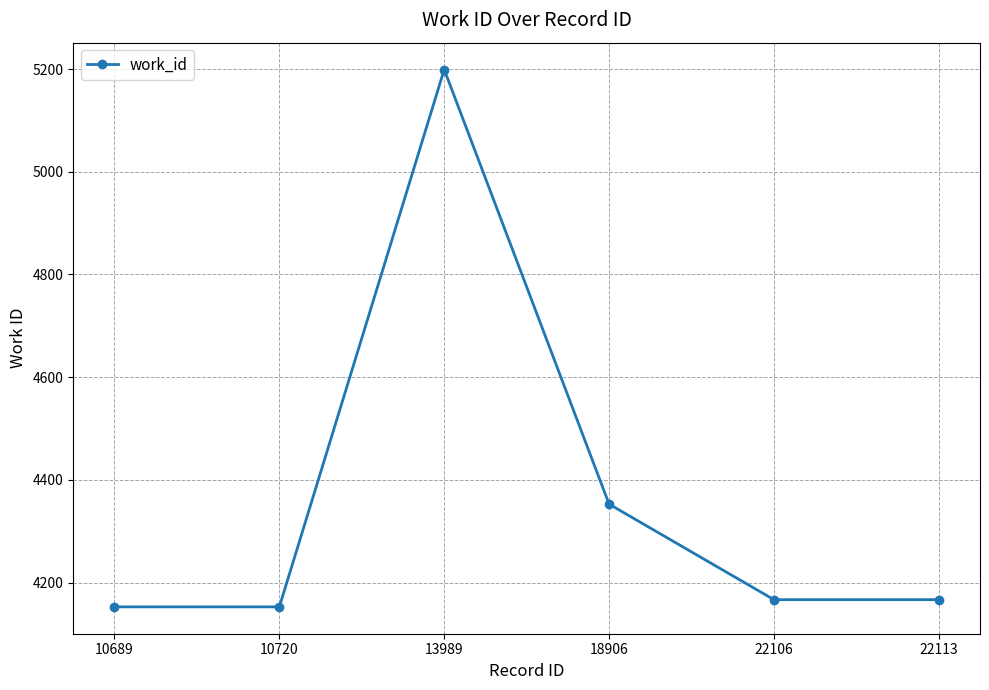

Where is the data nearest to the value 4676?

18906